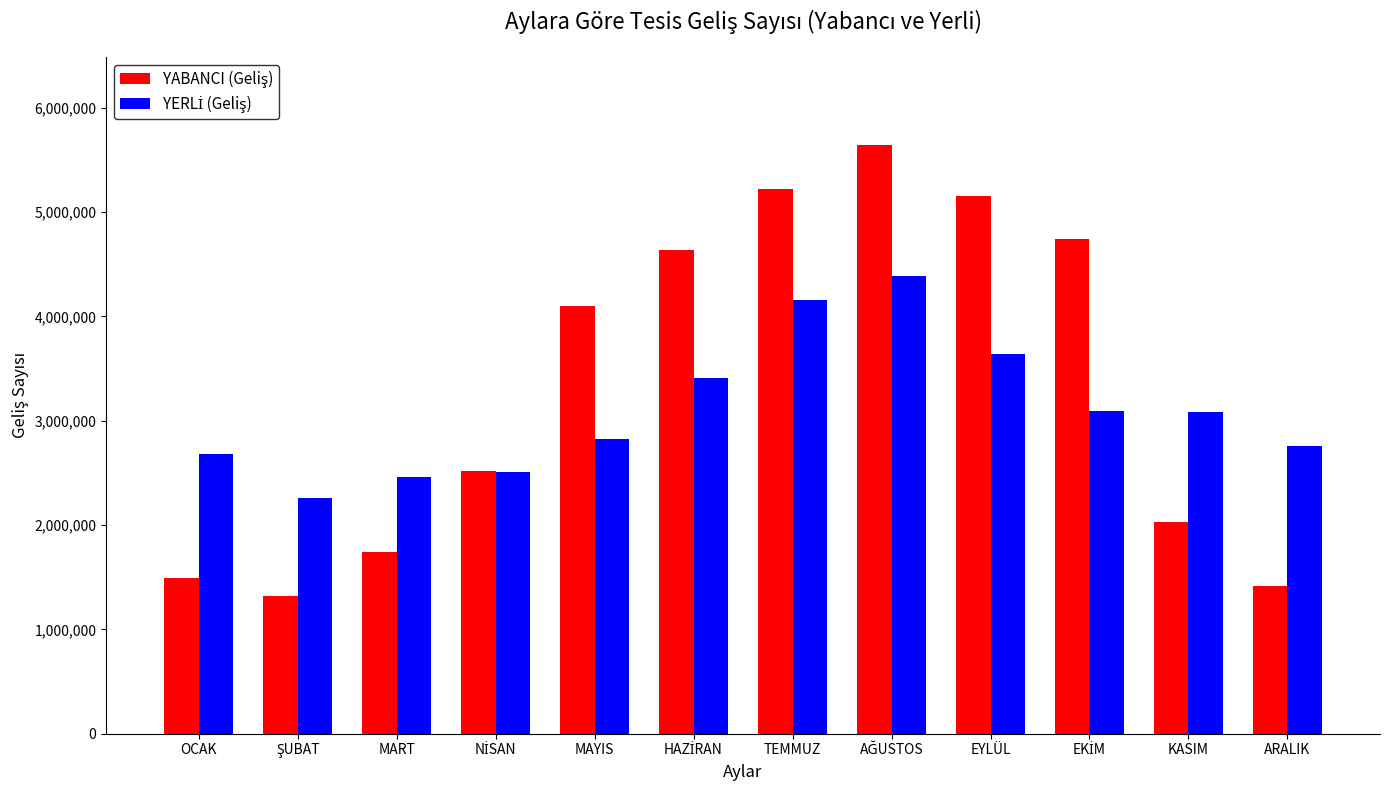

How many categories are shown in the chart?

12